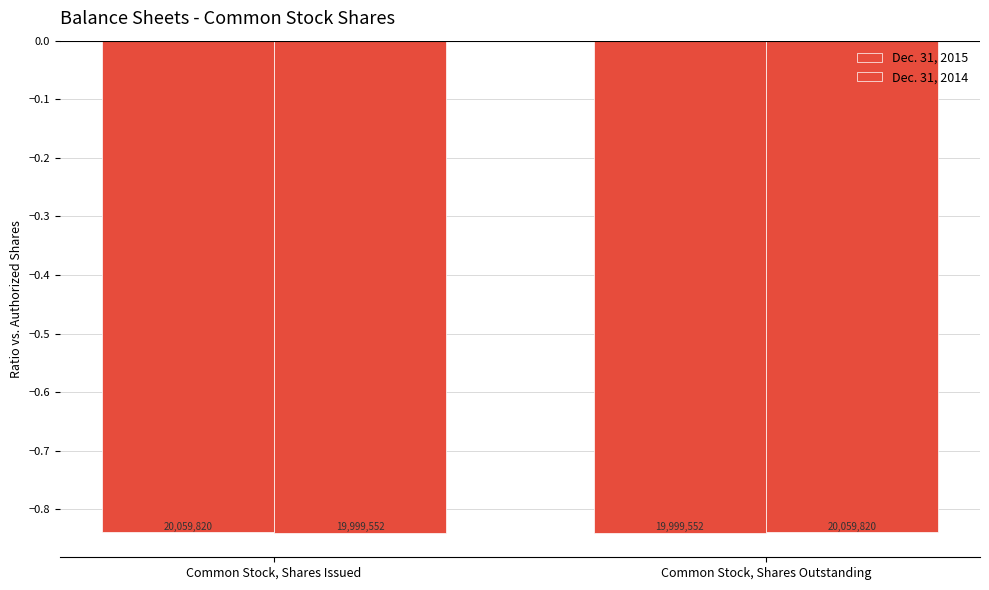

How many bars are there in each group?

2